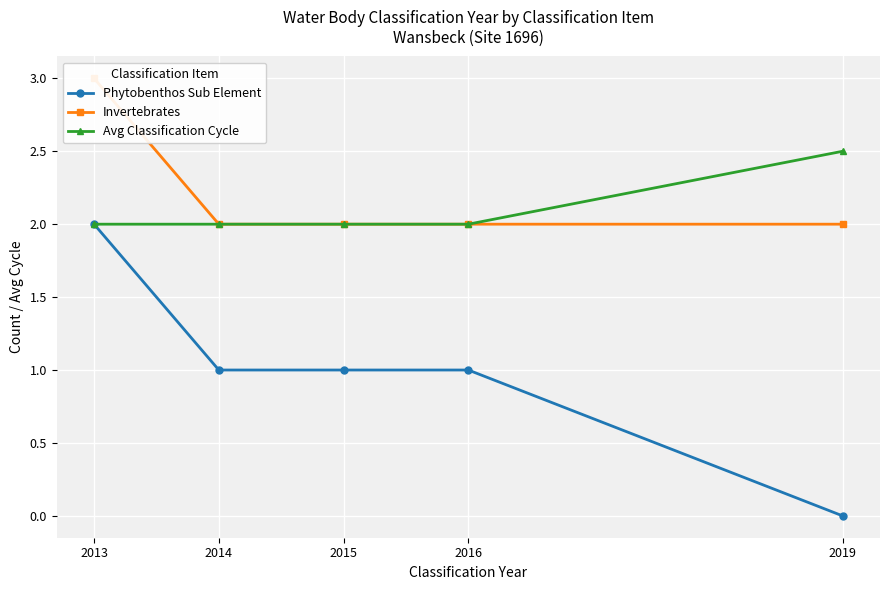

What are all the series names shown in the legend?

Phytobenthos Sub Element, Invertebrates, Avg Classification Cycle